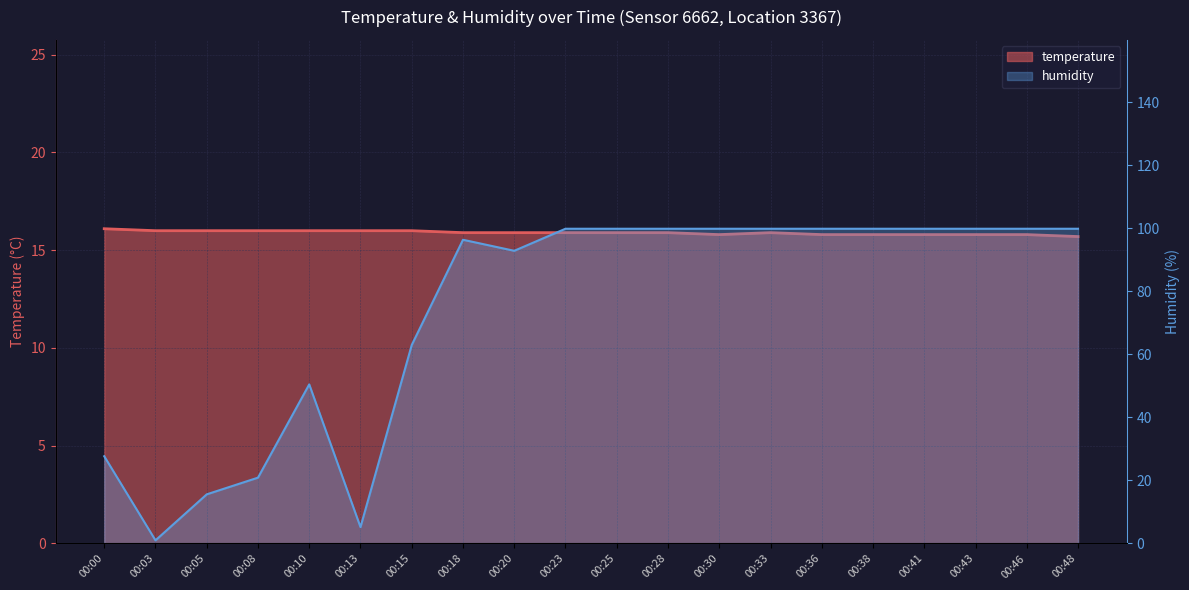

Does the chart display data point markers on the line(s)?

No